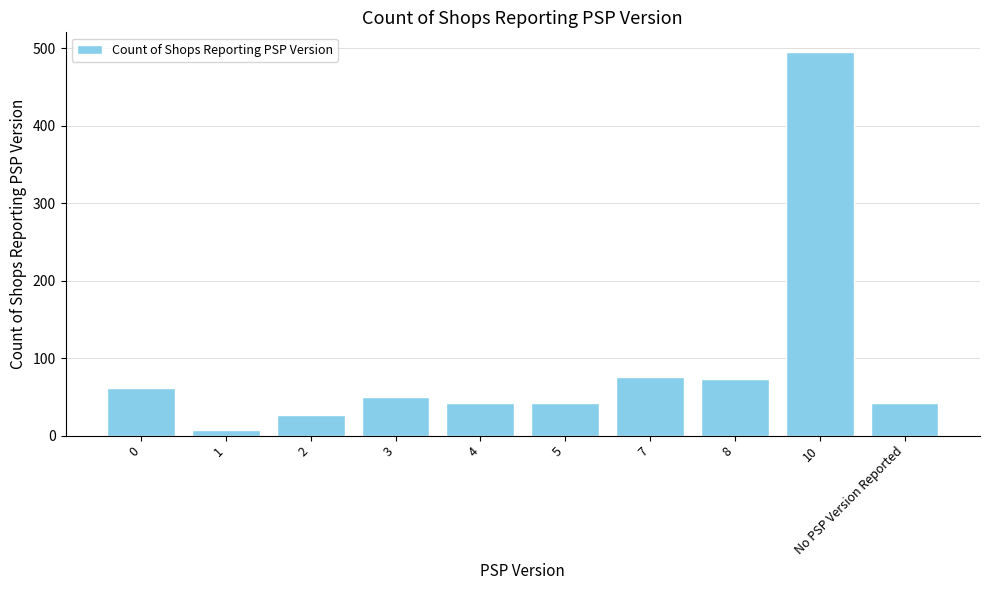

Which label corresponds to the smallest value in the chart?

1